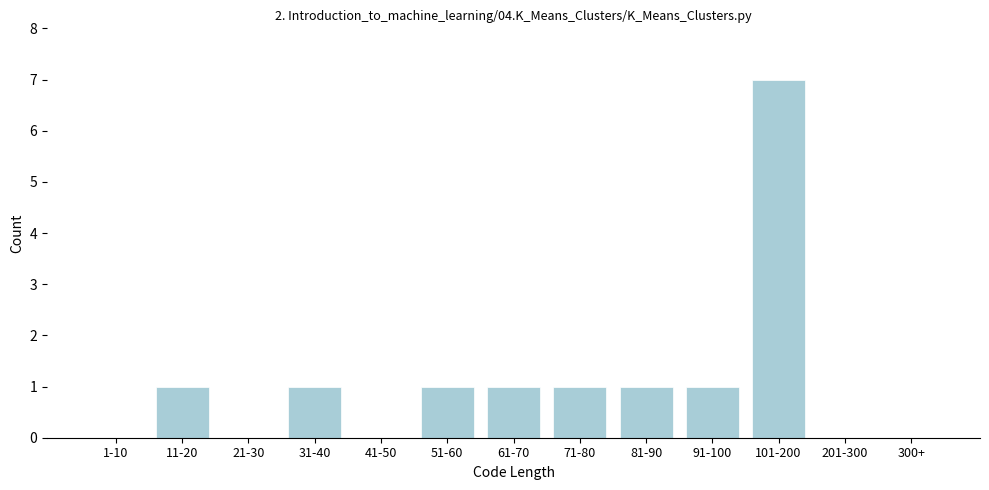

Reading left to right, what are all the values shown in this chart?

1-10=0	11-20=1	21-30=0	31-40=1	41-50=0	51-60=1	61-70=1	71-80=1	81-90=1	91-100=1	101-200=7	201-300=0	300+=0